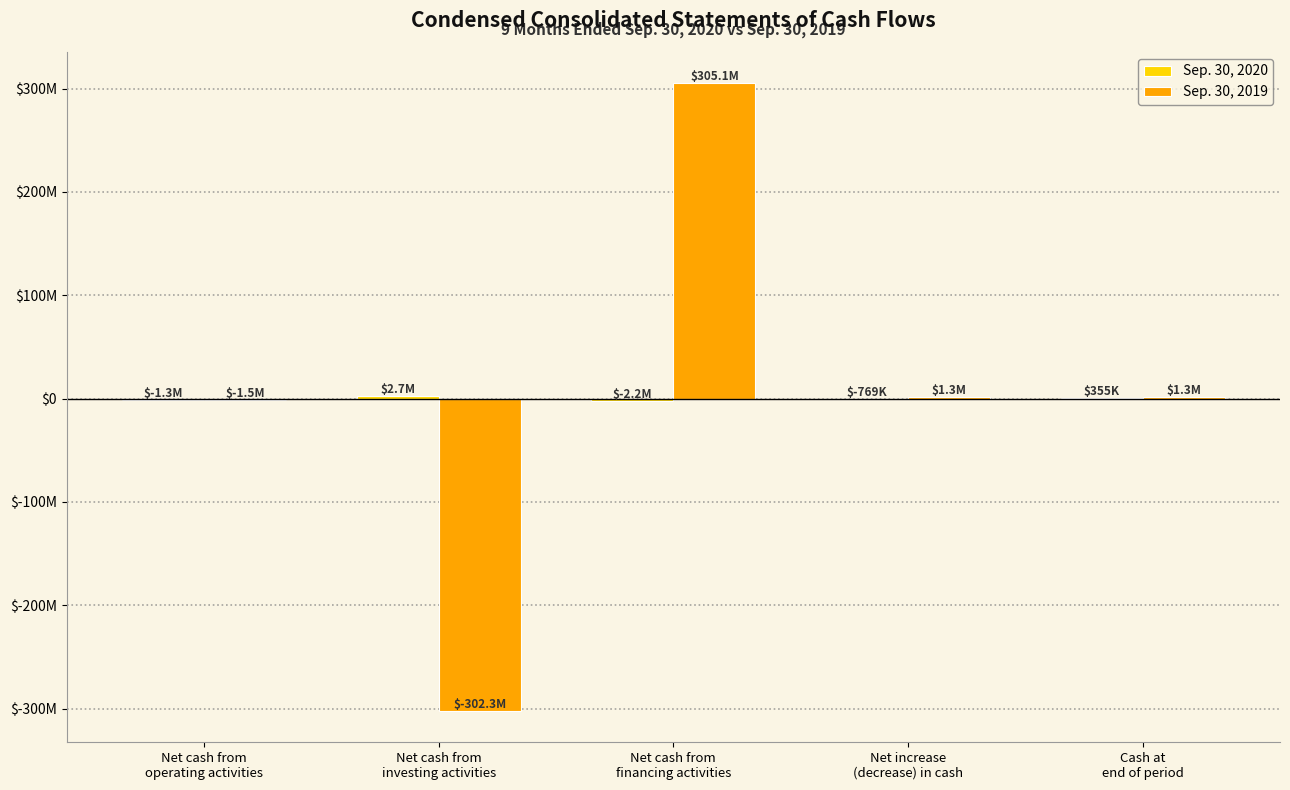

Are the bars horizontal?

No